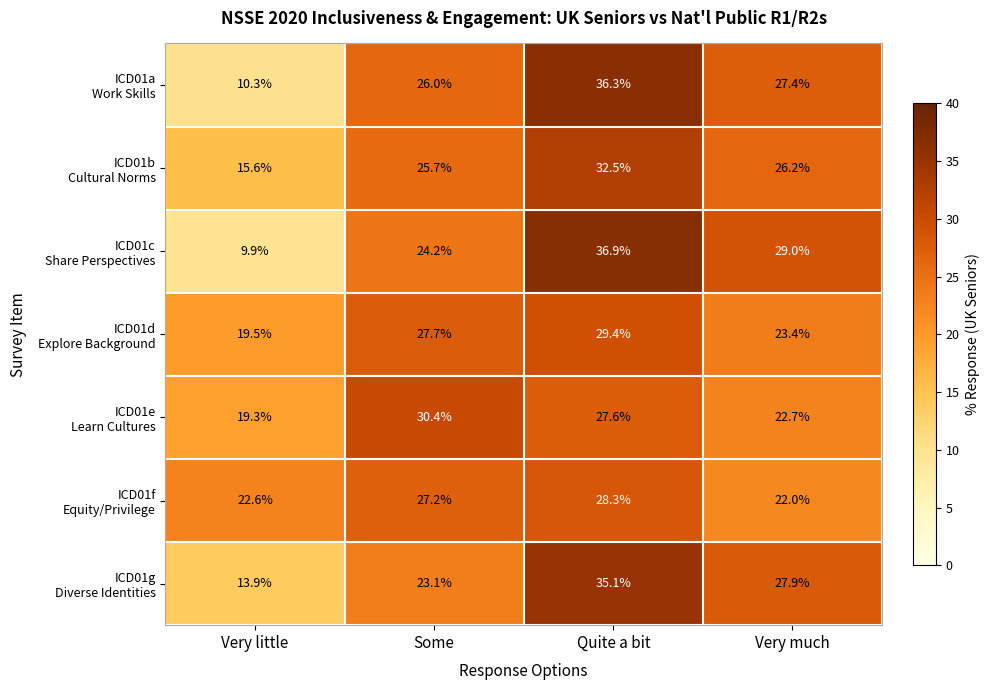

At which category does the chart reach its peak across all series?

Quite a bit